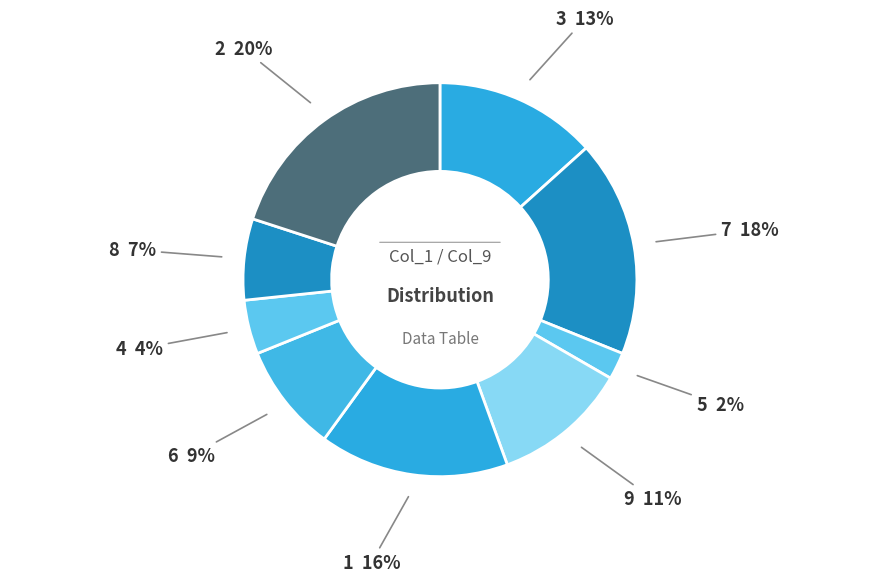

How many slices are in this pie chart?

9